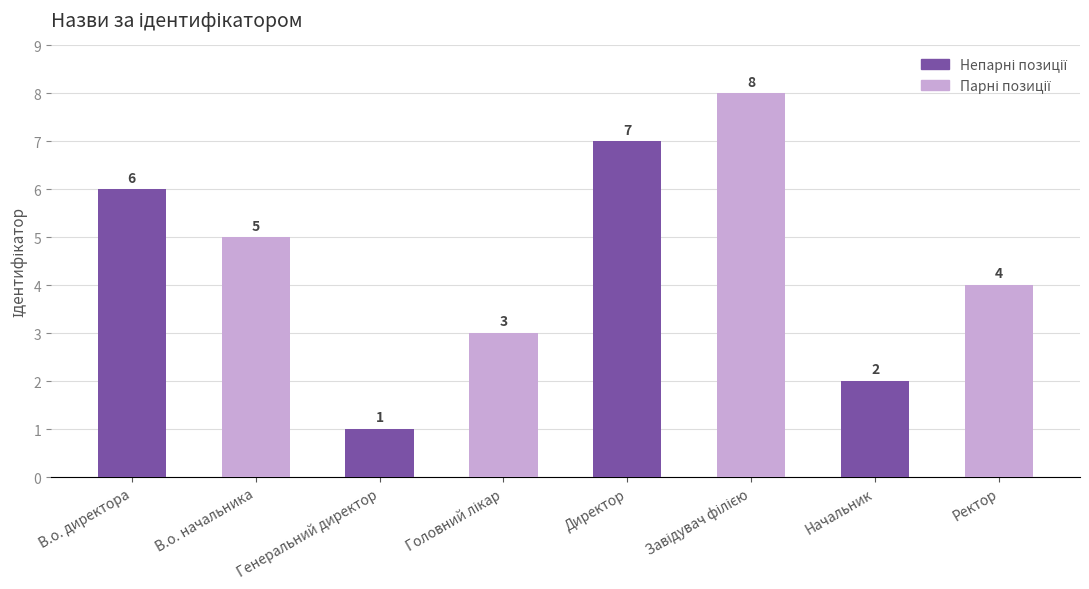

What is the change in value from Директор to Начальник?

-5